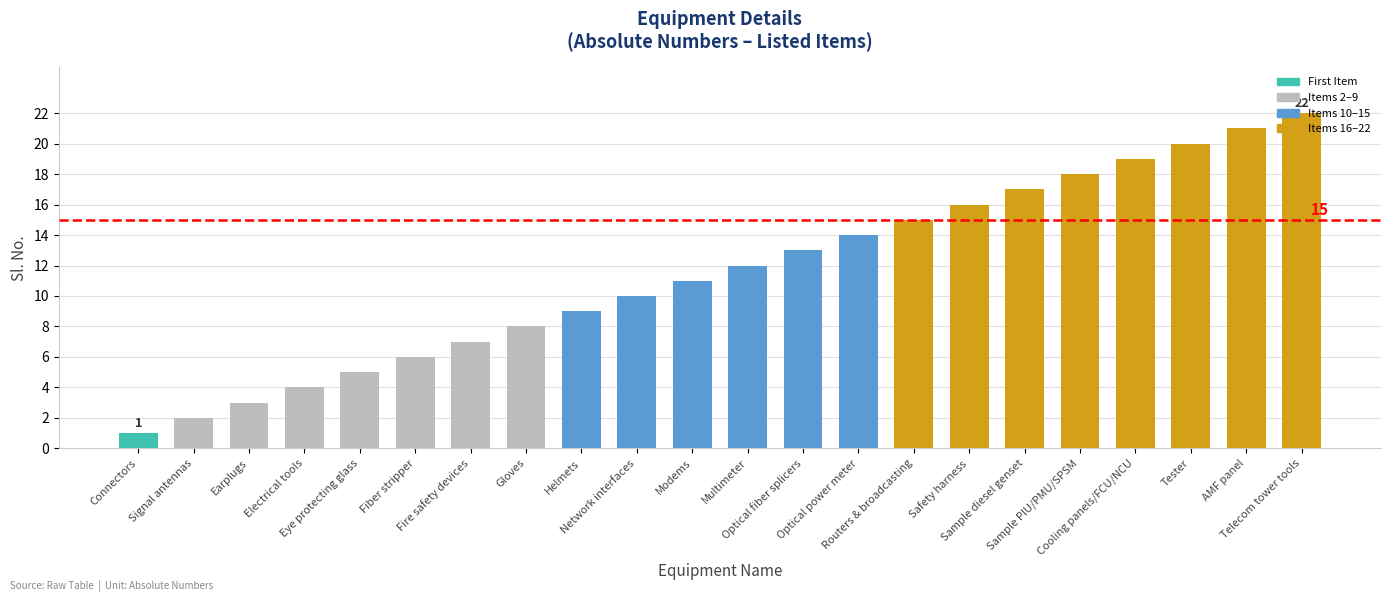

The chart shows a value of 37 at AMF panel. True or false?

False